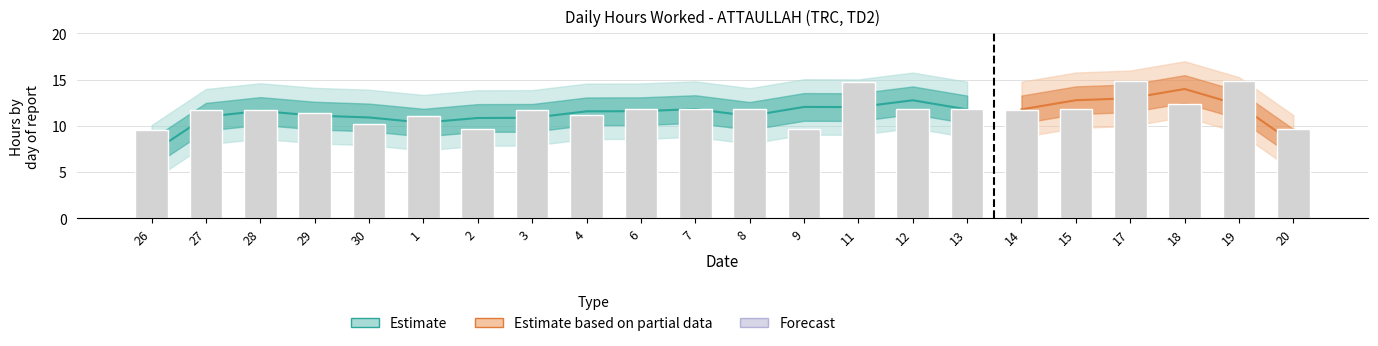

Reading left to right, what are all the values shown in this chart?

26=9.5	27=11.7	28=11.7	29=11.4	30=10.2	1=11.1	2=9.7	3=11.8	4=11.1	6=11.8	7=11.8	8=11.8	9=9.6	11=14.7	12=11.8	13=11.8	14=11.7	15=11.8	17=14.8	18=12.4	19=14.8	20=9.7